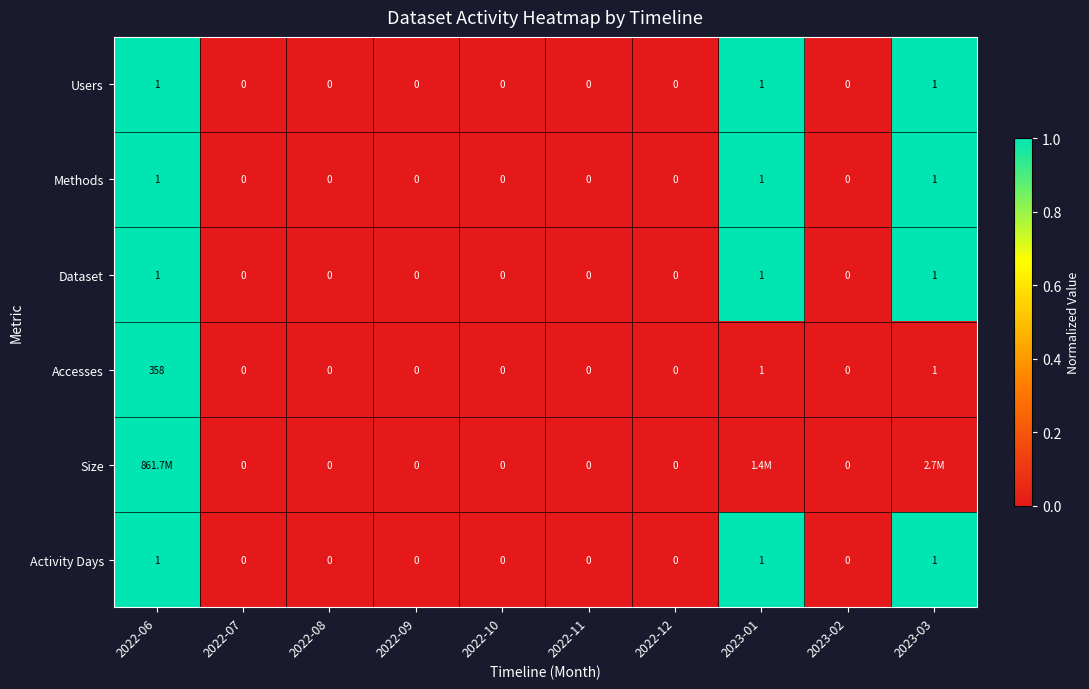

Between 2022-06 and 2023-01, which is larger?

2022-06